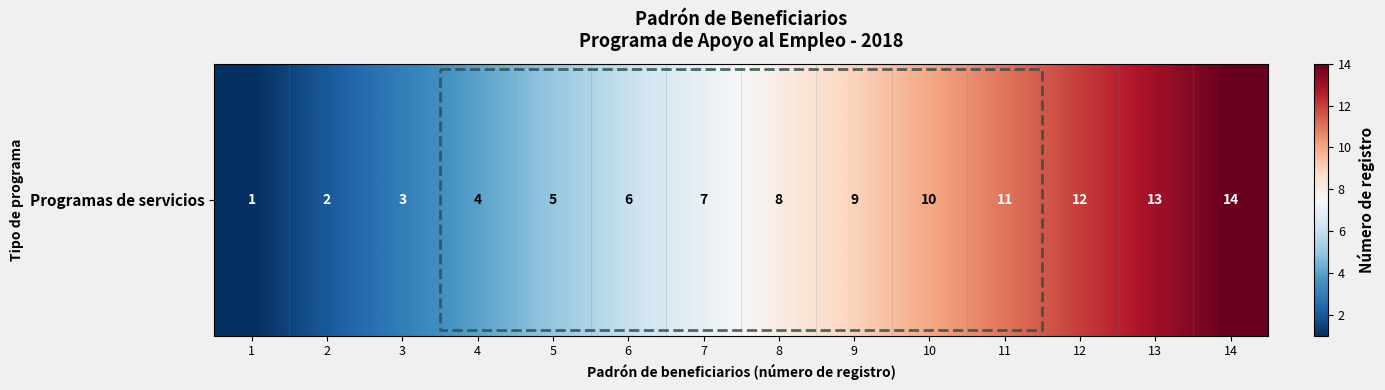

At which category does the chart reach its minimum across all series?

1